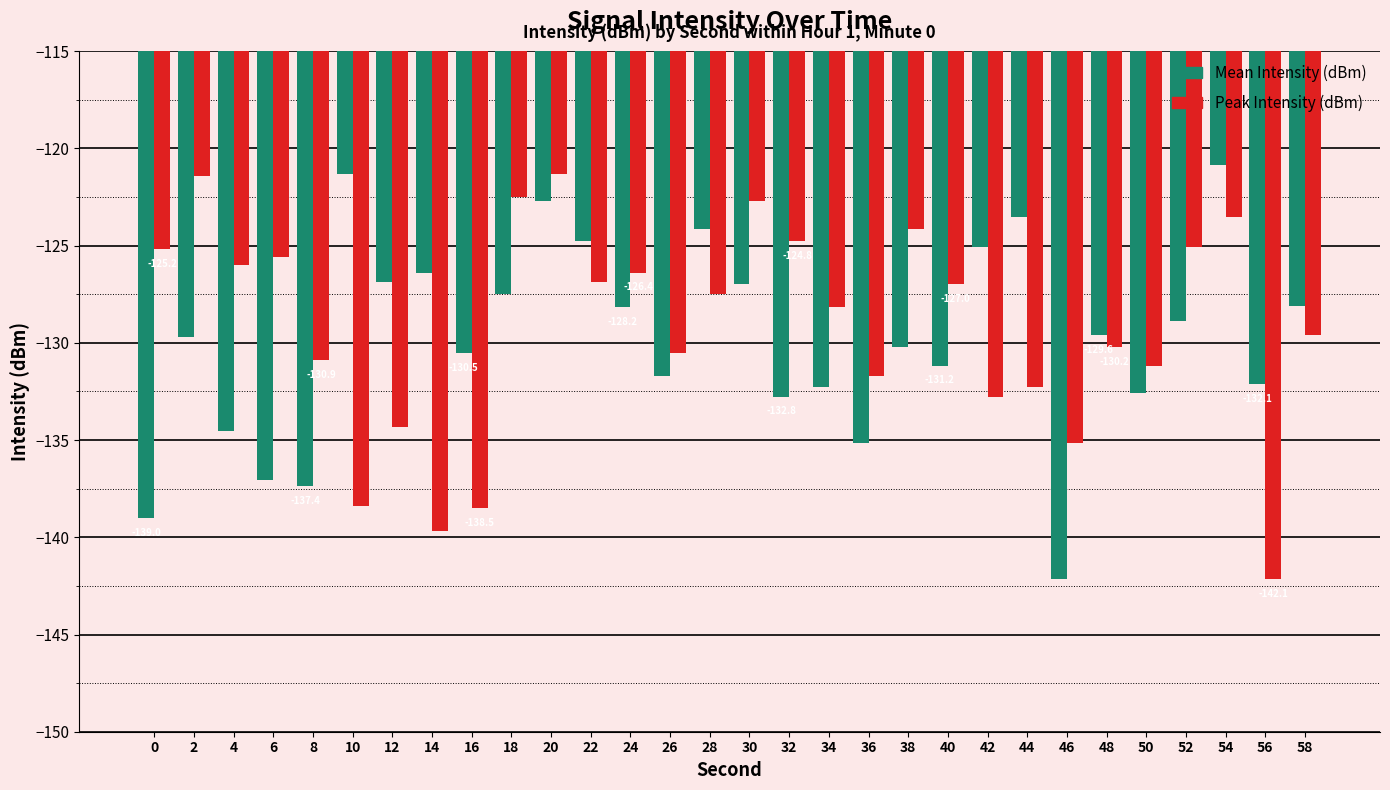

What is the total value across all series at 6?

-262.6